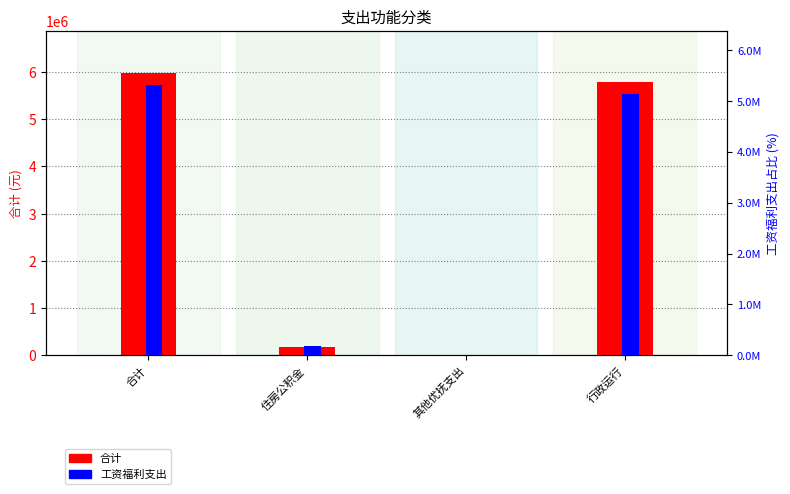

Rank the categories by 工资福利支出 value from highest to lowest.

合计, 行政运行, 住房公积金, 其他优抚支出